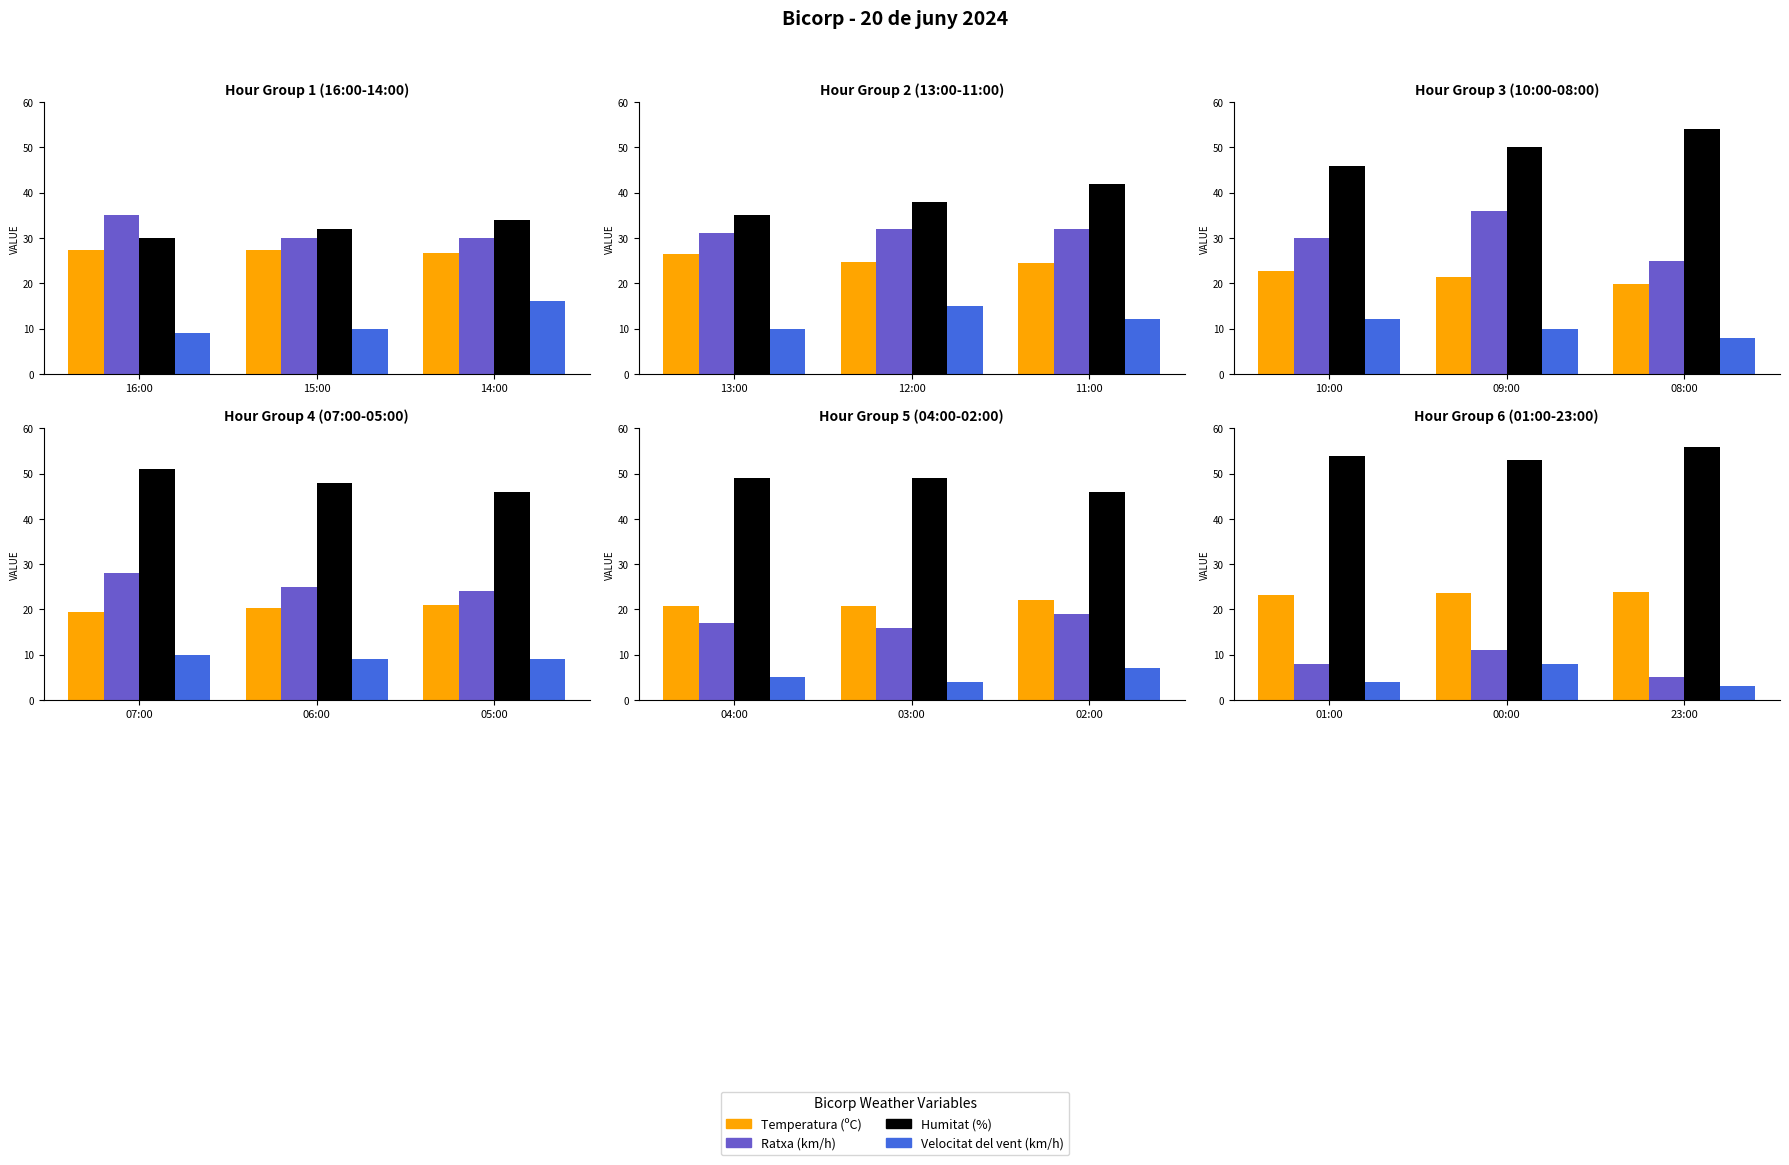

Is it true that Temperatura (ºC) equals 11.8 at 00:00?

False